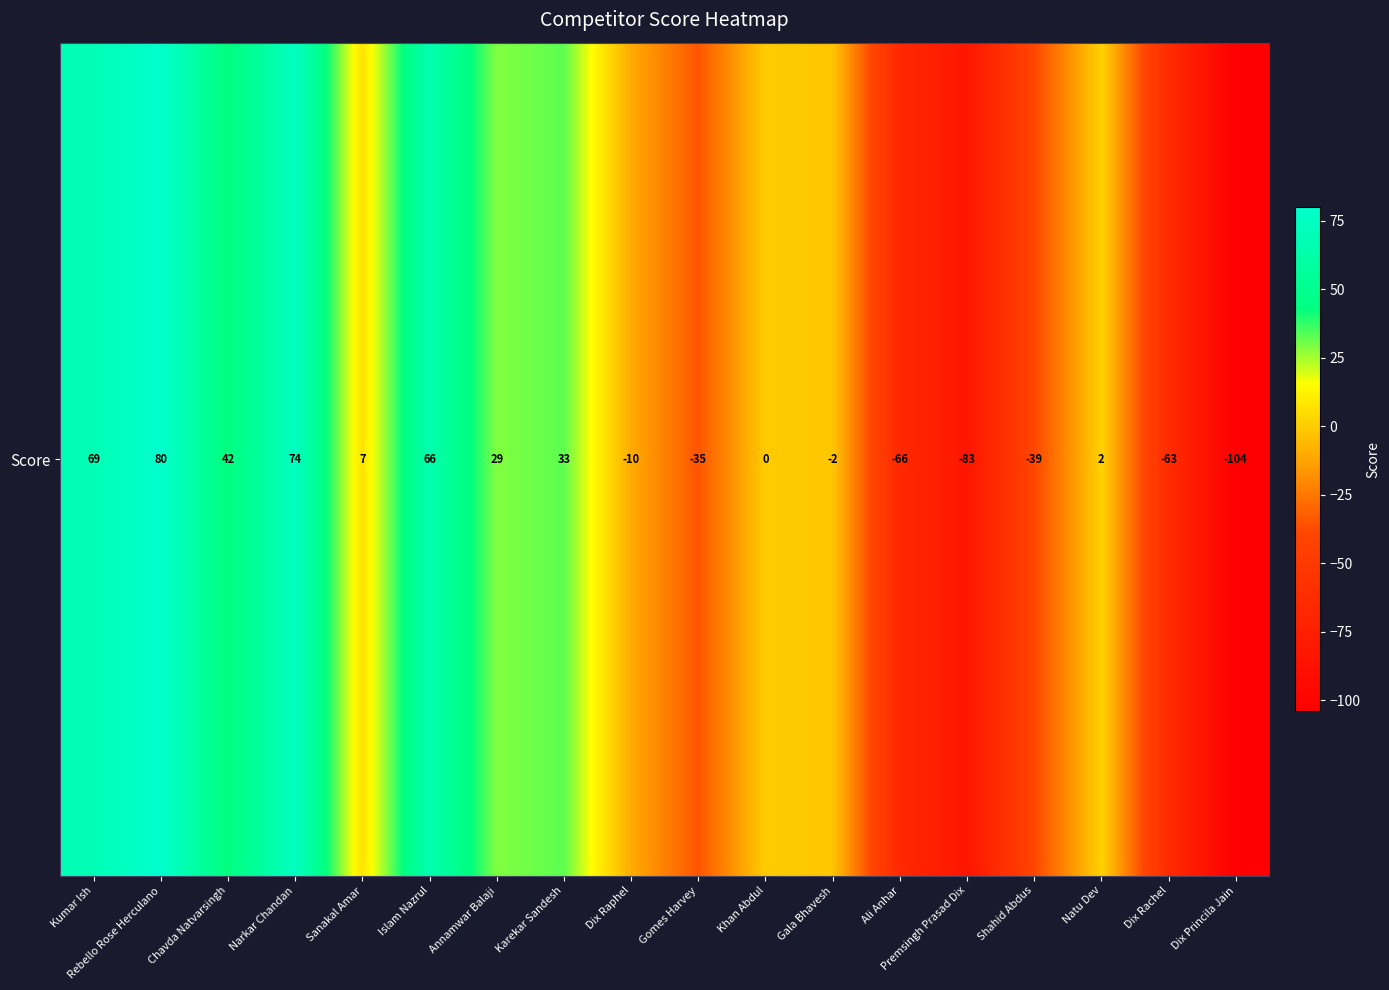

How many negative values are there?

8